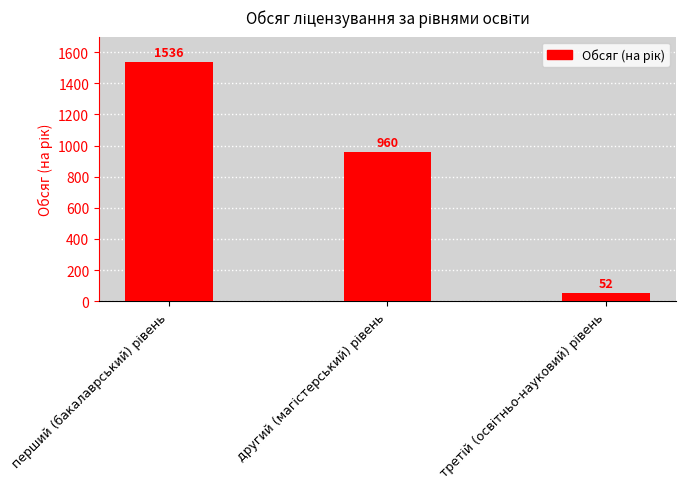

What is the greatest value displayed?

1536